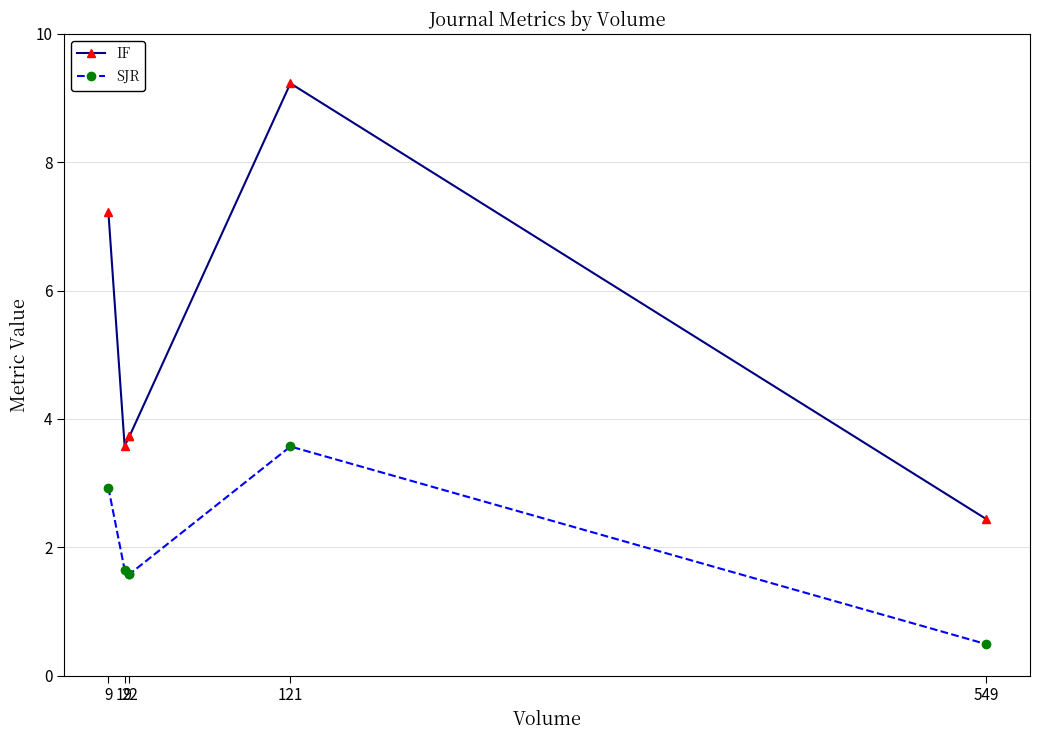

What is the greatest value displayed?

9.2